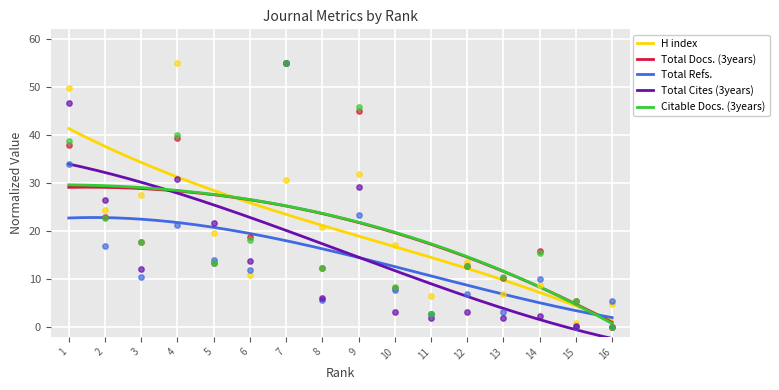

What are all the series names shown in the legend?

H index, Total Docs. (3years), Total Refs., Total Cites (3years), Citable Docs. (3years)